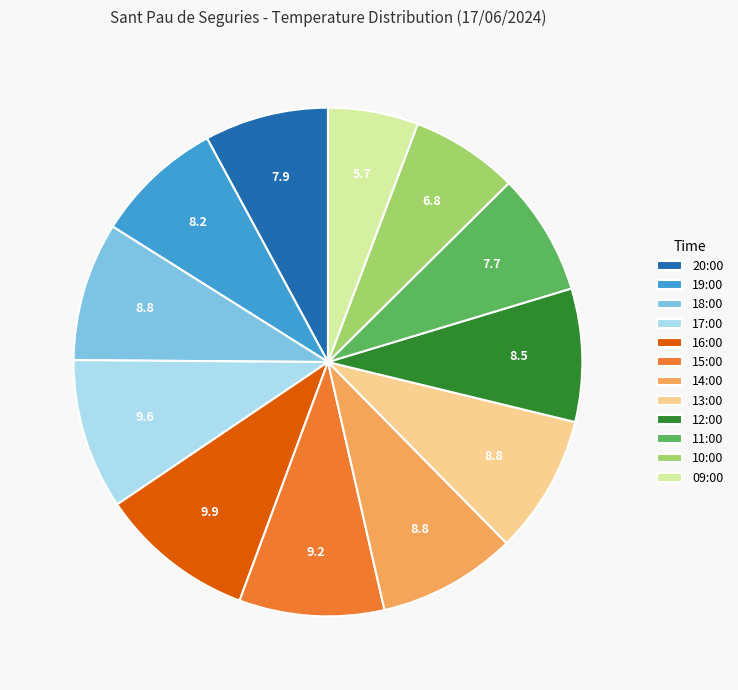

Is the sum of 12:00 and 17:00 greater than half?

No